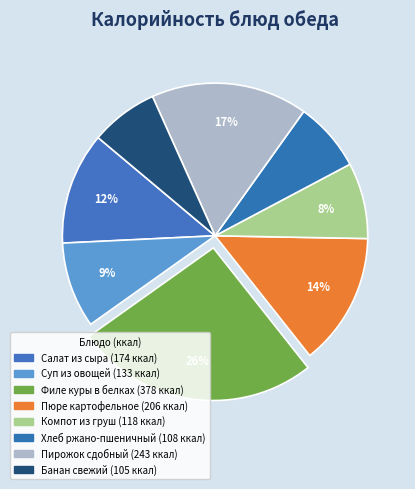

Which category has the smallest portion of the pie?

Банан свежий